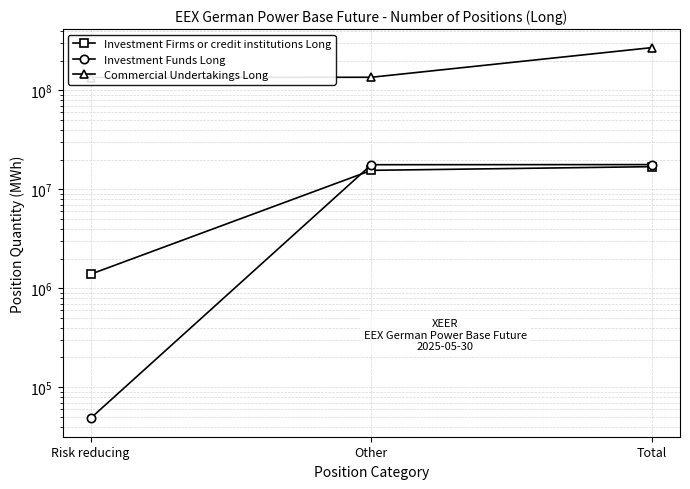

Between Total and Other, which is larger?

Total